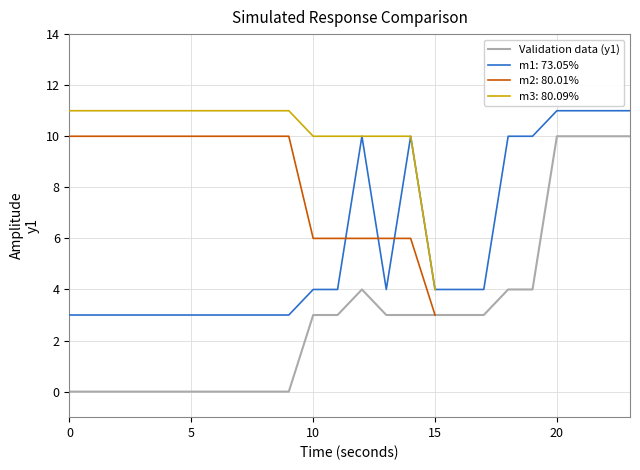

At which label does the data first exceed 3?

12